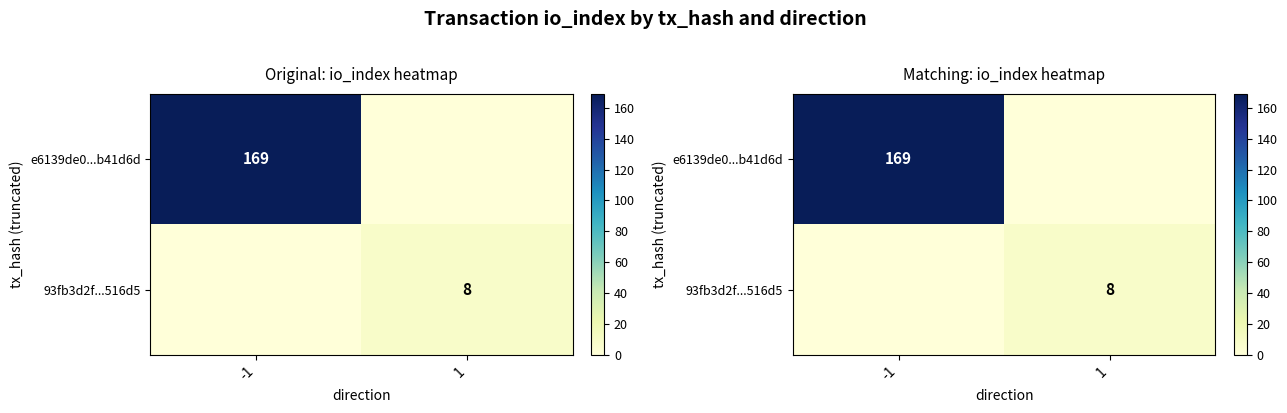

At how many categories does at least one series exceed 13?

1